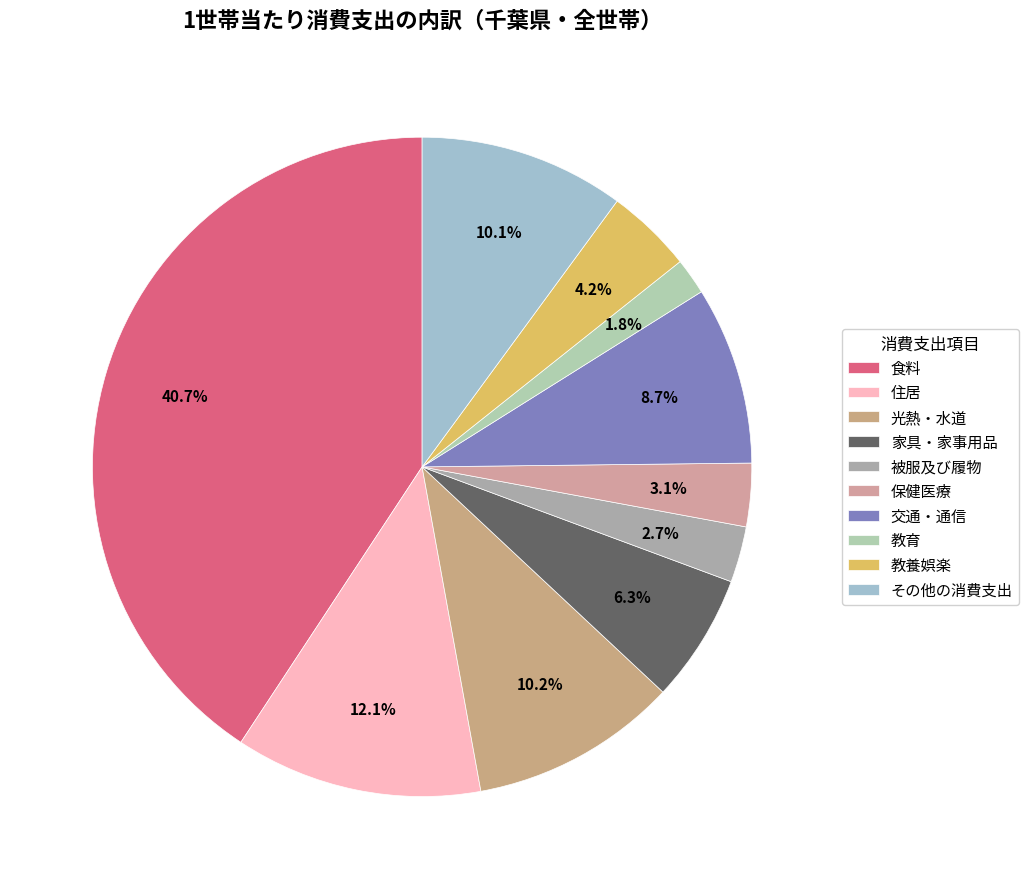

Which slice is the largest?

食料